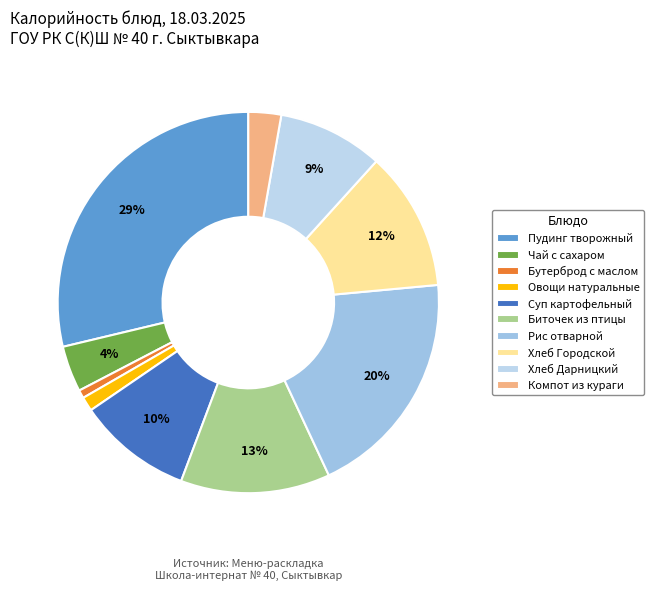

Count the number of slices in the pie.

10